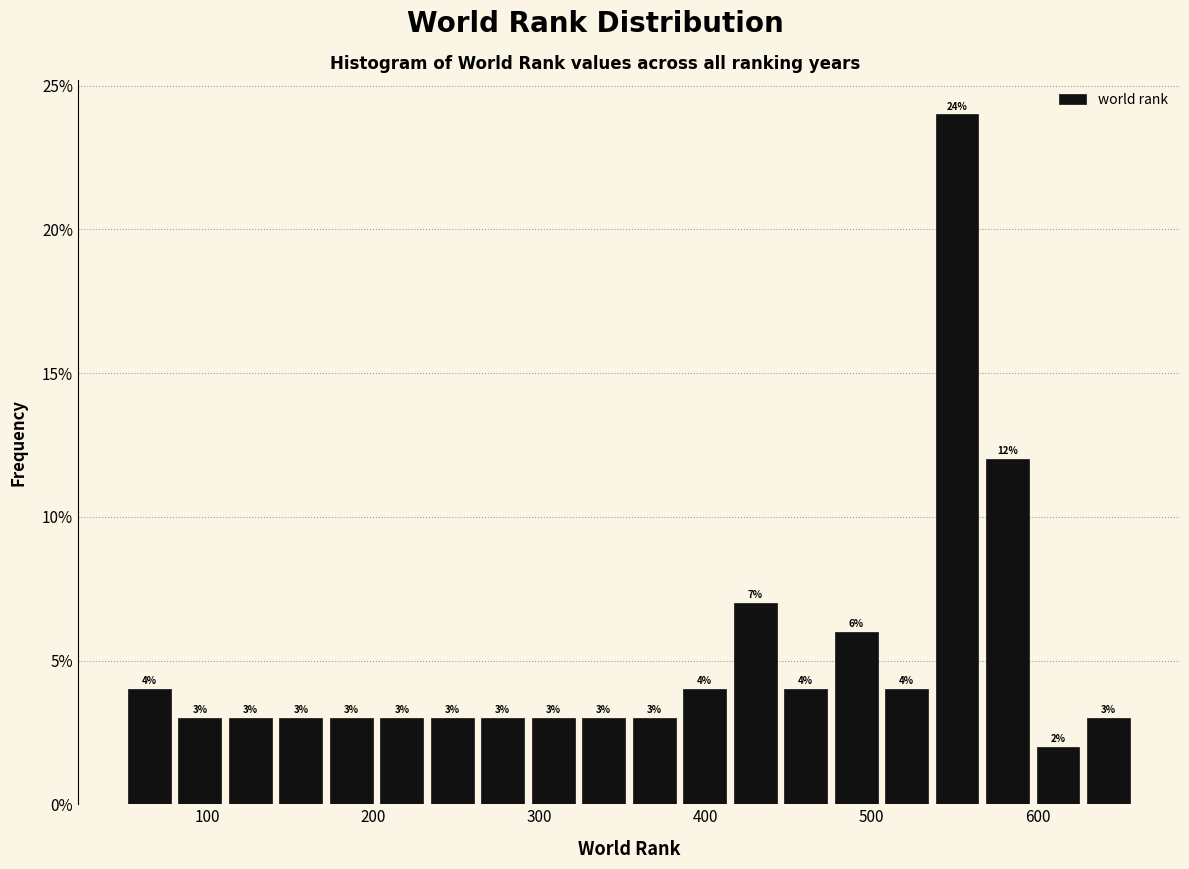

Read against the x-axis, roughly where is the centre of the tallest bar?

550